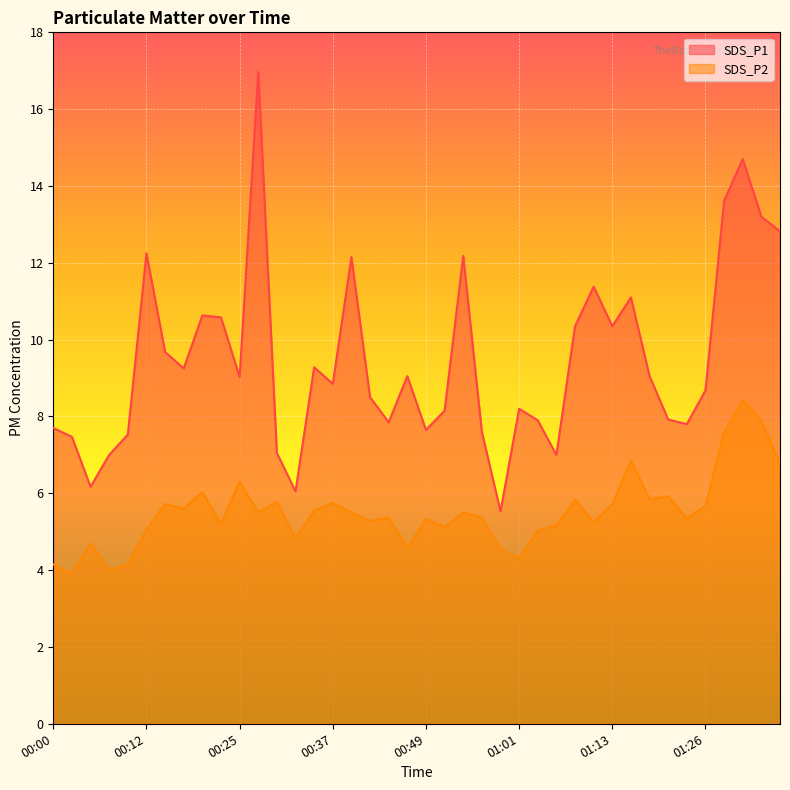

Rank the series by their maximum value, from lowest to highest.

SDS_P2, SDS_P1